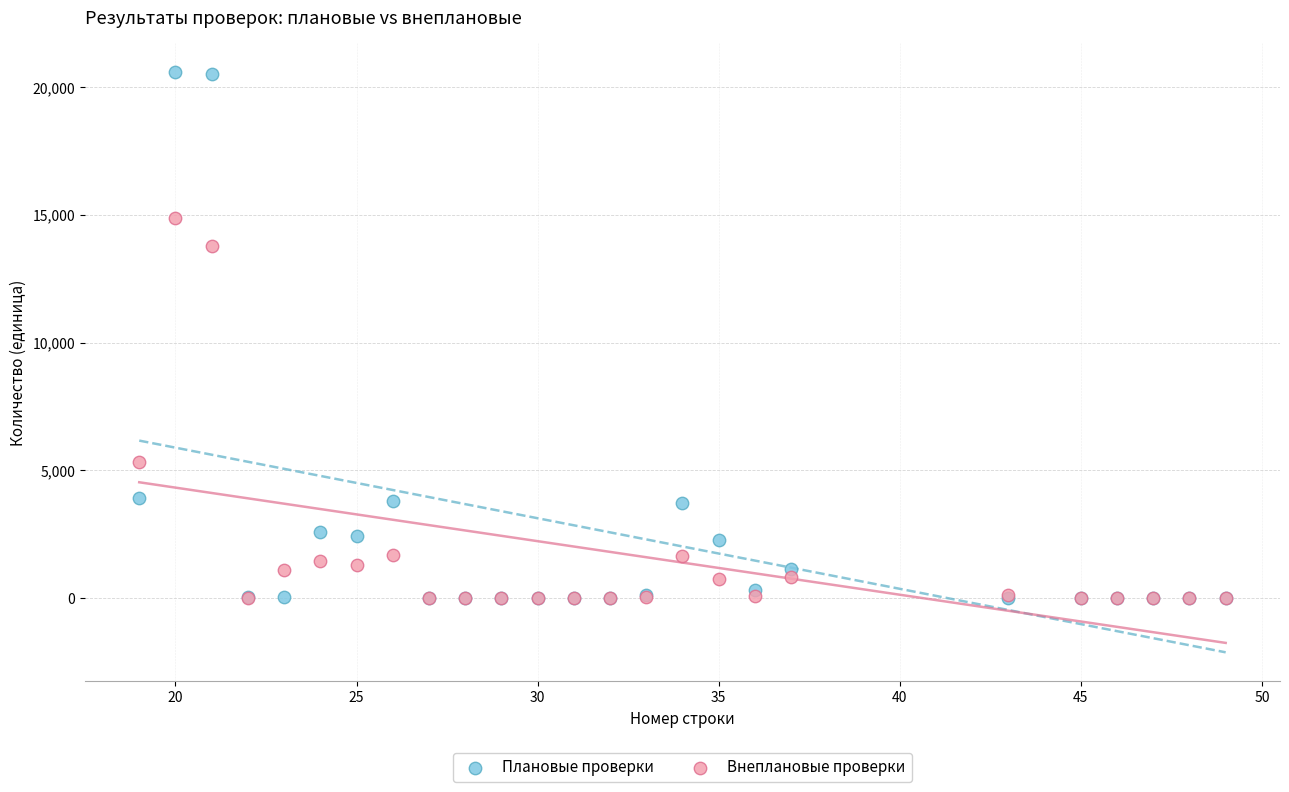

Across all series, what Y value is closest to 10294?

13792